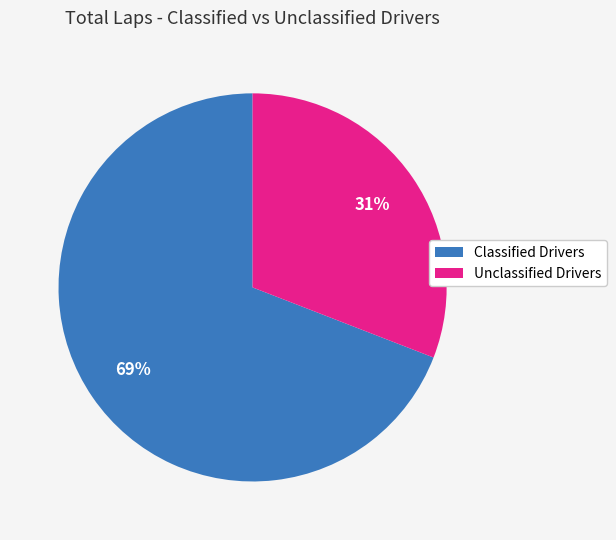

Is there any slice that represents more than half of the pie?

Yes